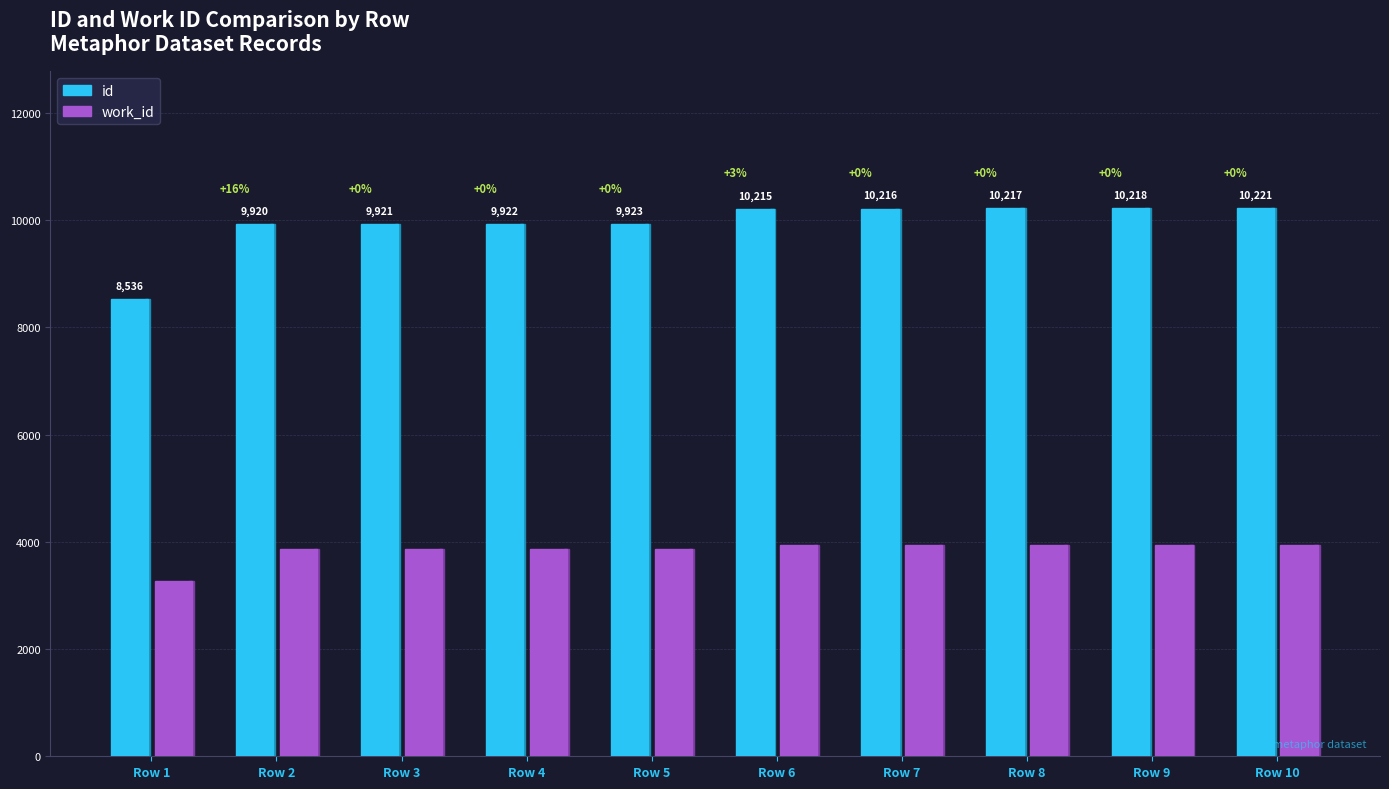

What is the smallest value displayed?

3275